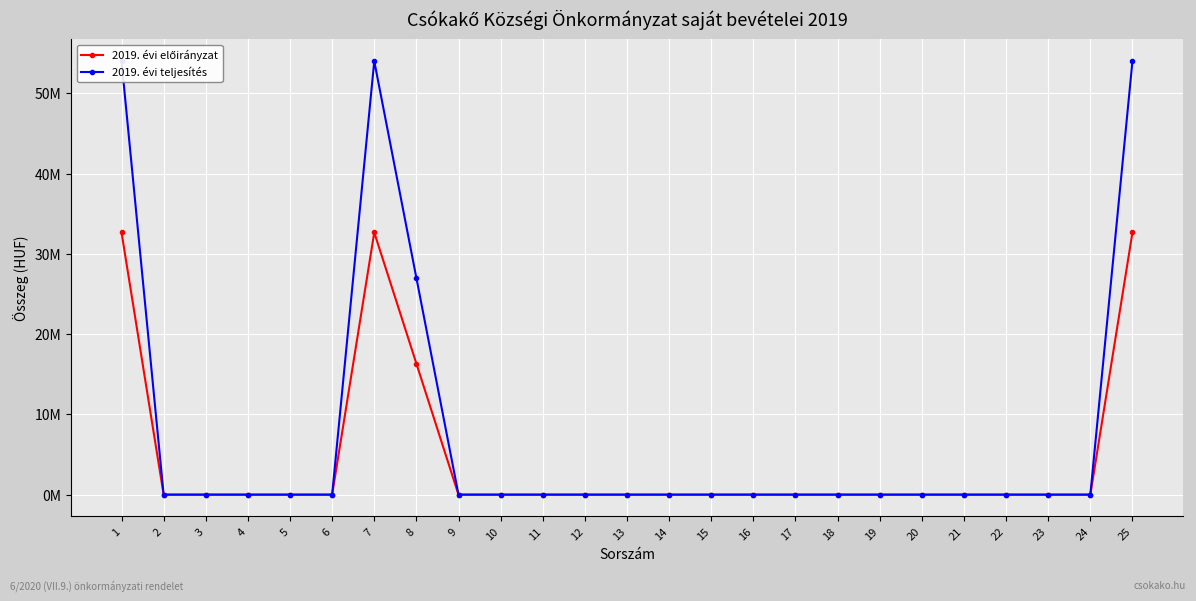

What is the difference between the maximum and minimum values in the 2019. évi előirányzat series?

32675000